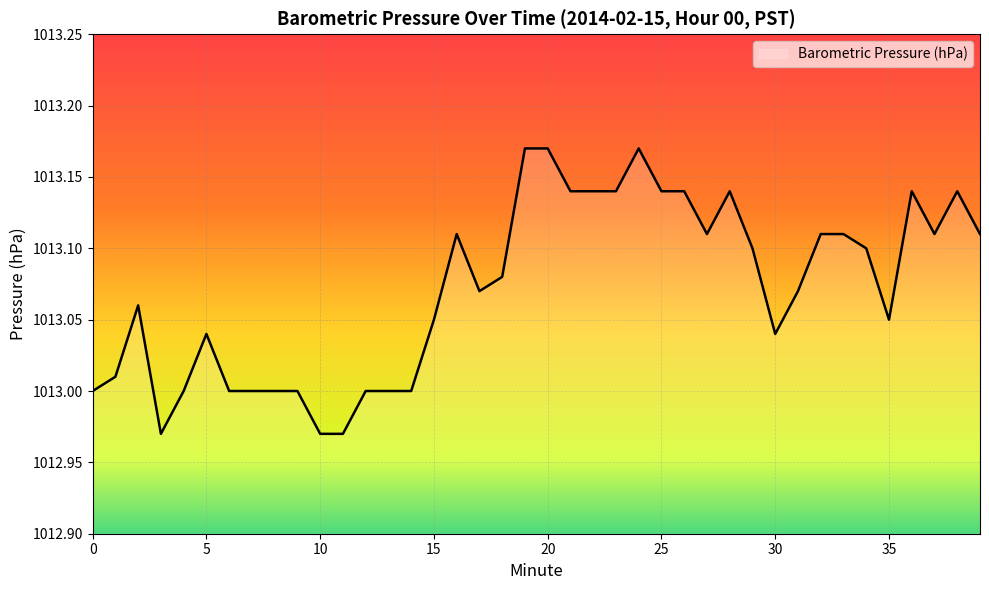

Is this an area chart (filled region under the line)?

Yes